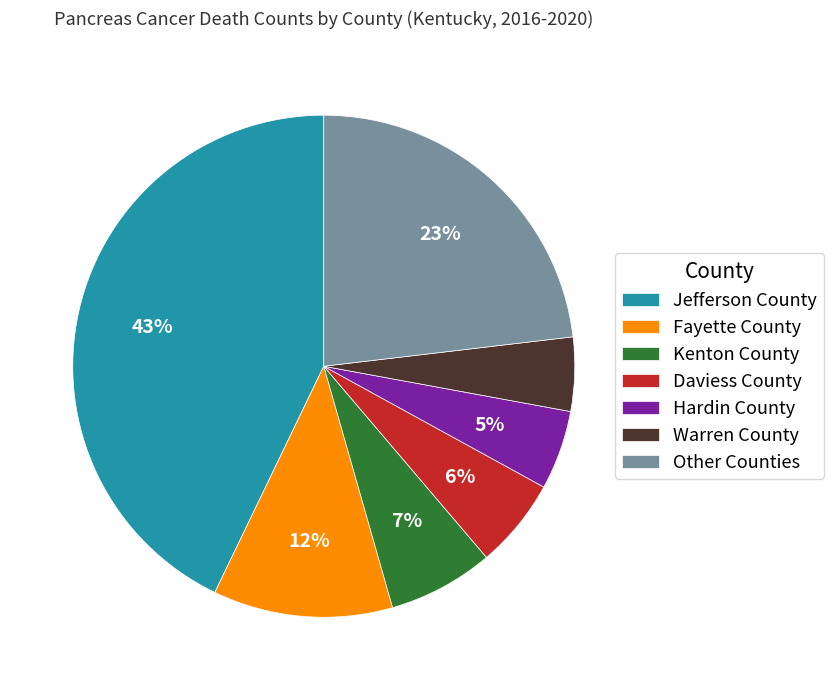

What is the largest slice in the pie chart?

Jefferson County